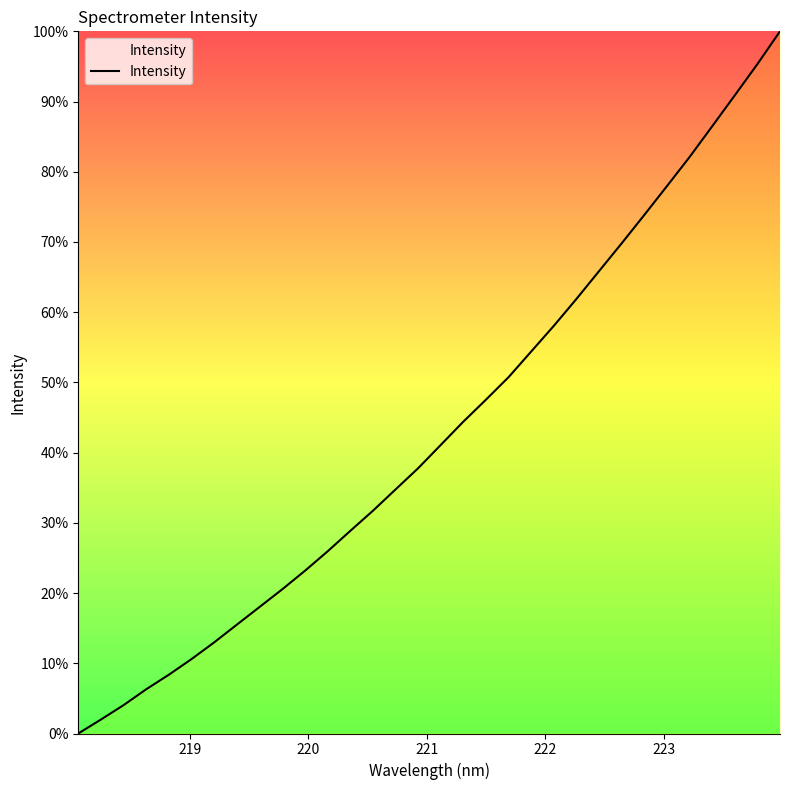

What is the greatest value displayed?

100.0